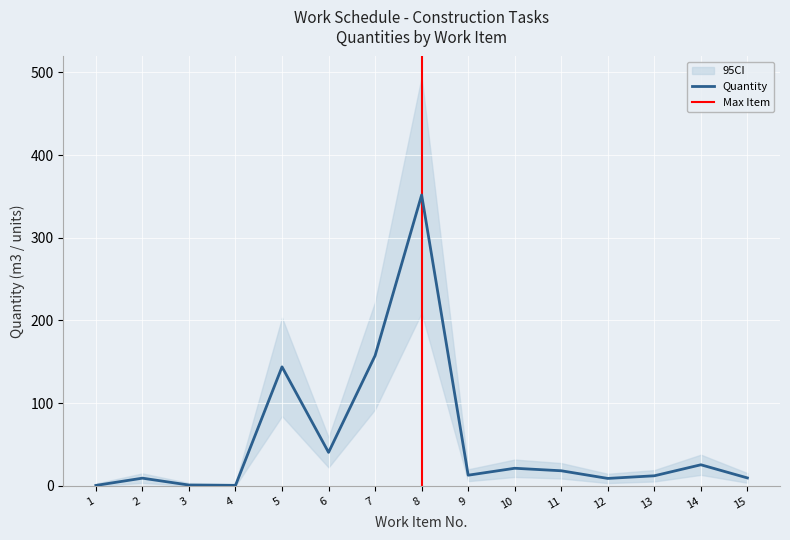

True or false: the data has more than 0 interior local peaks.

True